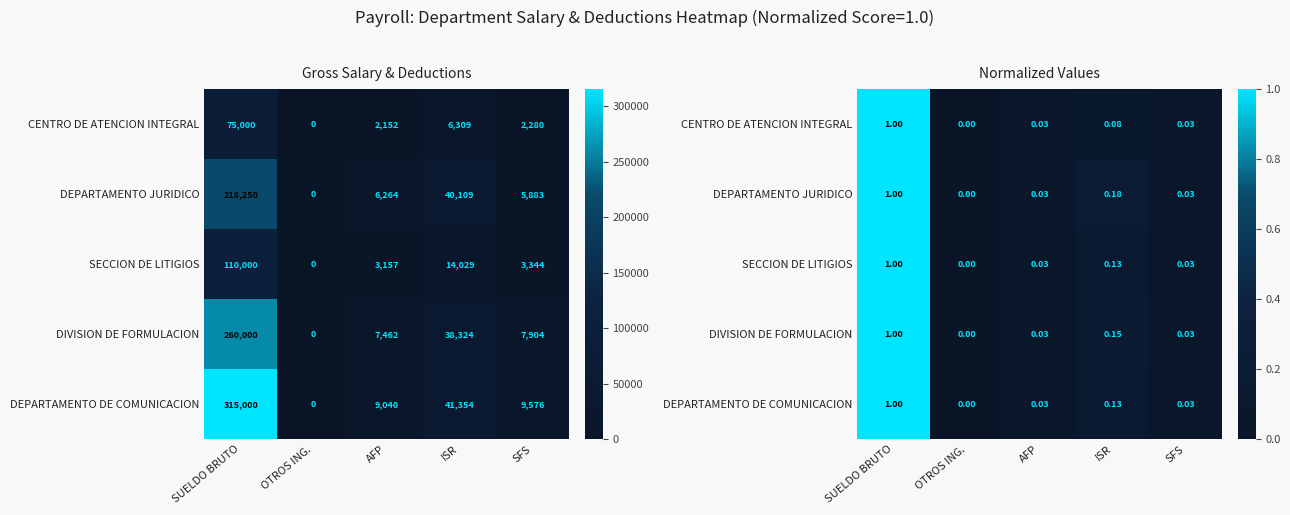

How many data points does each series have?

5